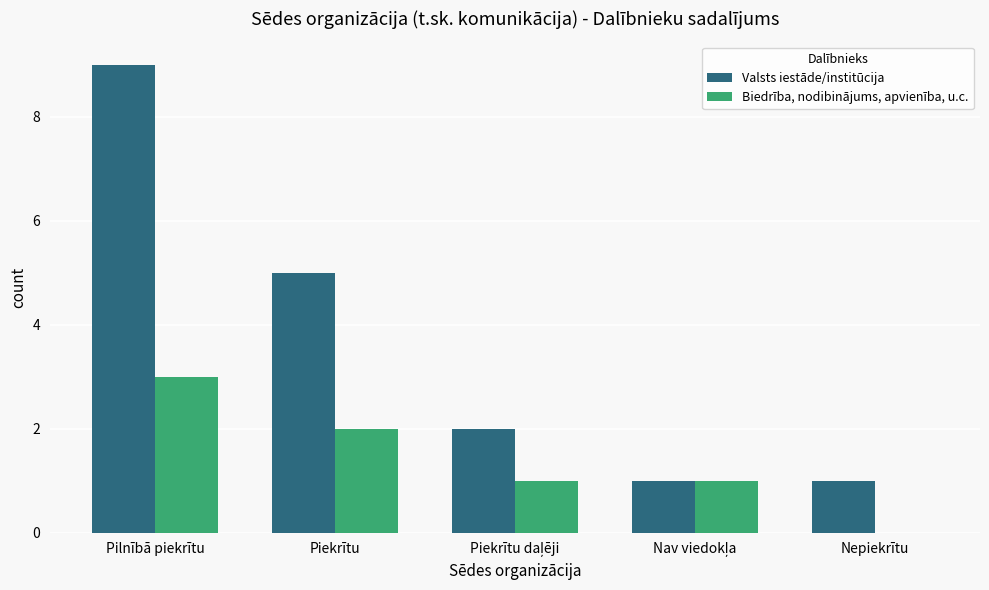

Reading right to left, list all the values displayed in this chart.

Valsts iestāde/institūcija: 1	1	2	5	9
Biedrība, nodibinājums, apvienība, u.c.: 0	1	1	2	3